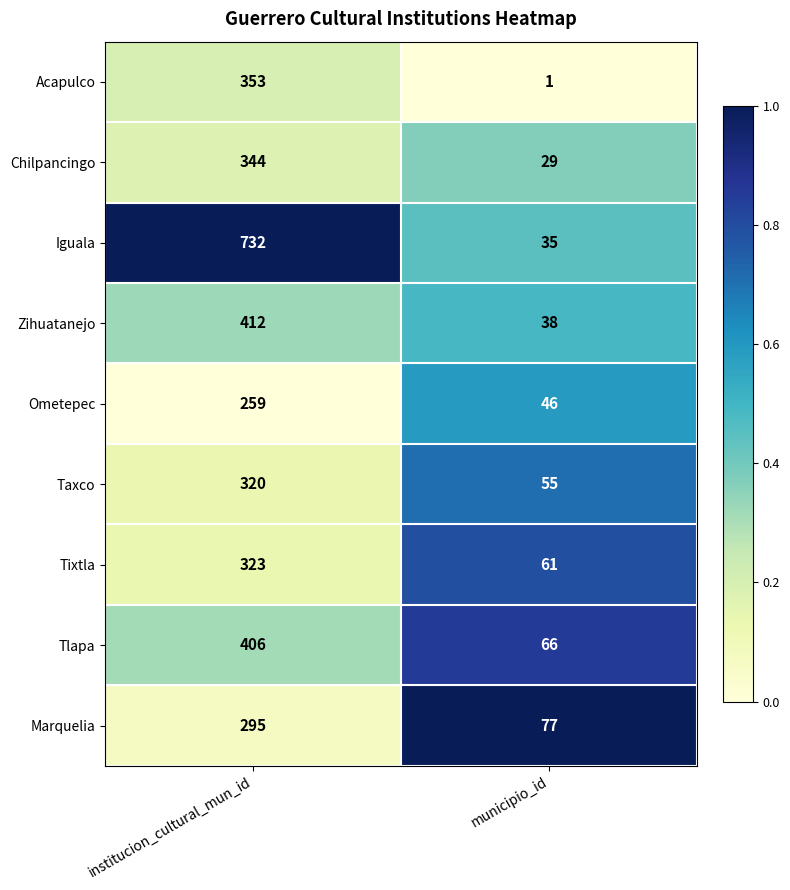

What is the difference between the Taxco values at municipio_id and institucion_cultural_mun_id?

265